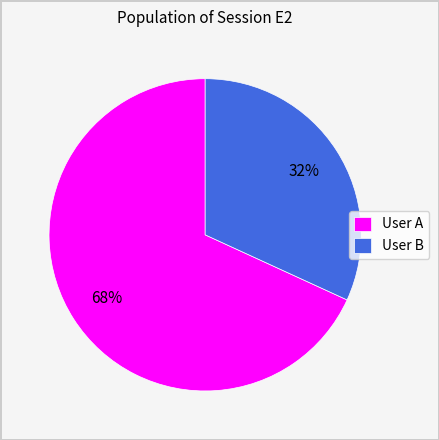

The User A slice represents 68% of the pie. True or false?

True